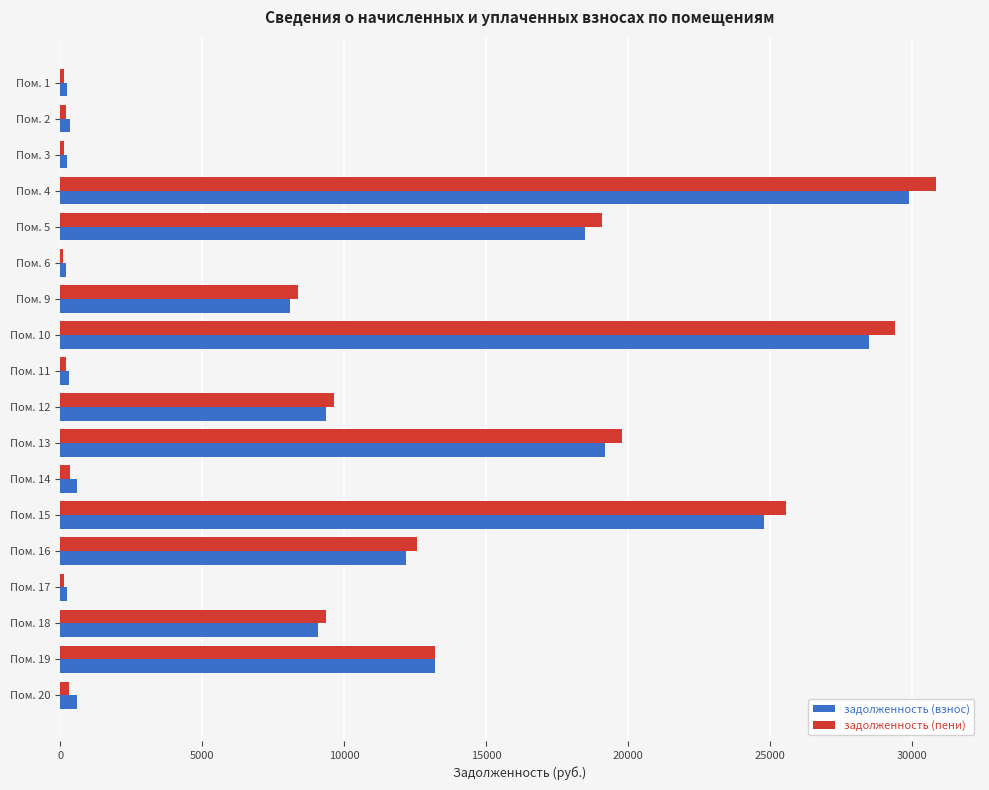

Which series has the largest range (max minus min)?

задолженность (пени)